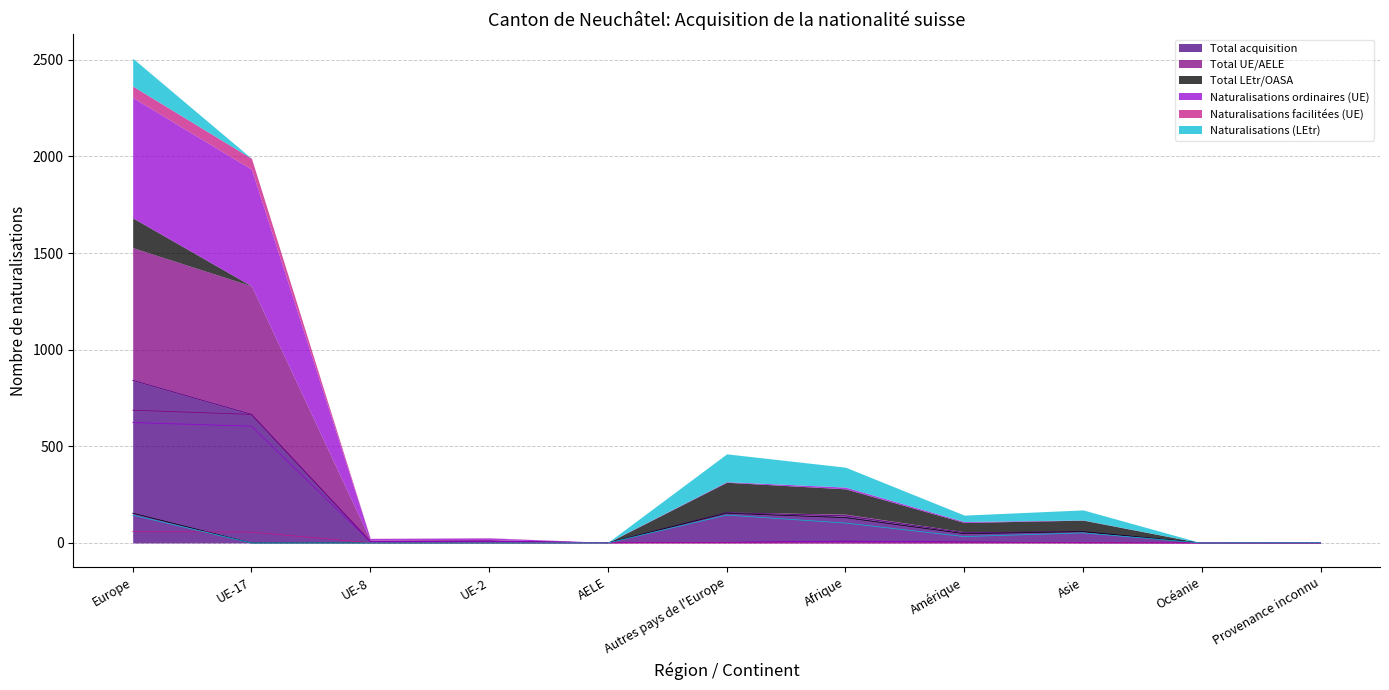

Between UE-17 and UE-8, which is larger?

UE-17